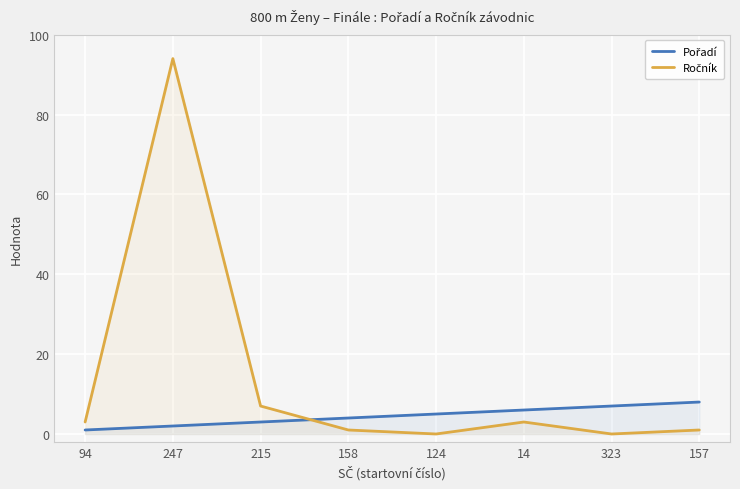

Count the number of data series in this chart.

2